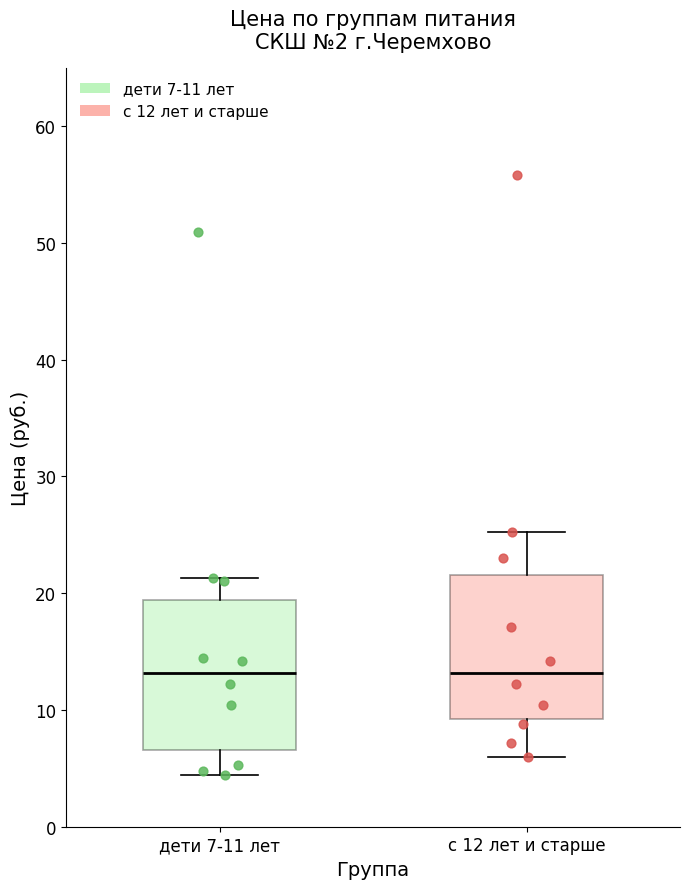

Reading left to right, read every box against the y-axis: the position of its median line, the range the box covers, and the ends of its whiskers. The values are not printed on the chart, so give them approximately, as read against the axis.

дети 7-11 лет: median 13, box 7 to 19, whiskers 4 to 21
с 12 лет и старше: median 13, box 9 to 22, whiskers 6 to 25